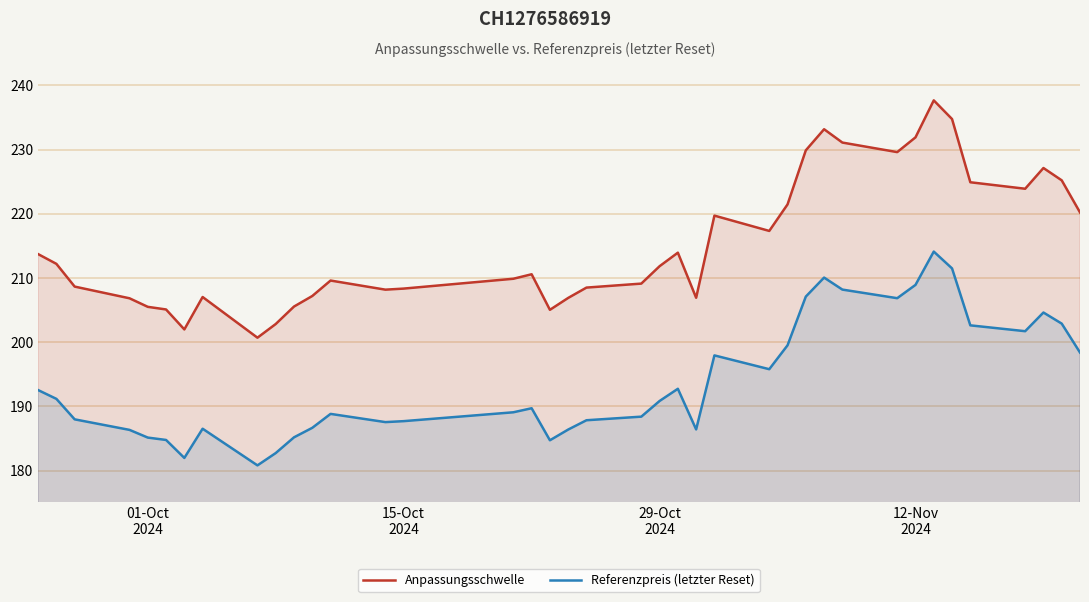

What is the difference between the maximum and minimum values in the Anpassungsschwelle series?

37.0